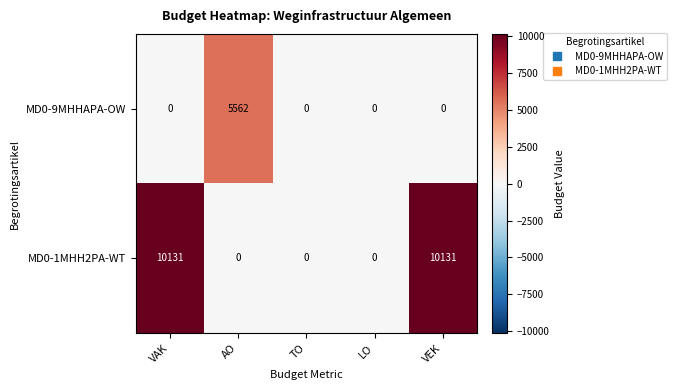

Which series has the largest range (max minus min)?

MD0-1MHH2PA-WT